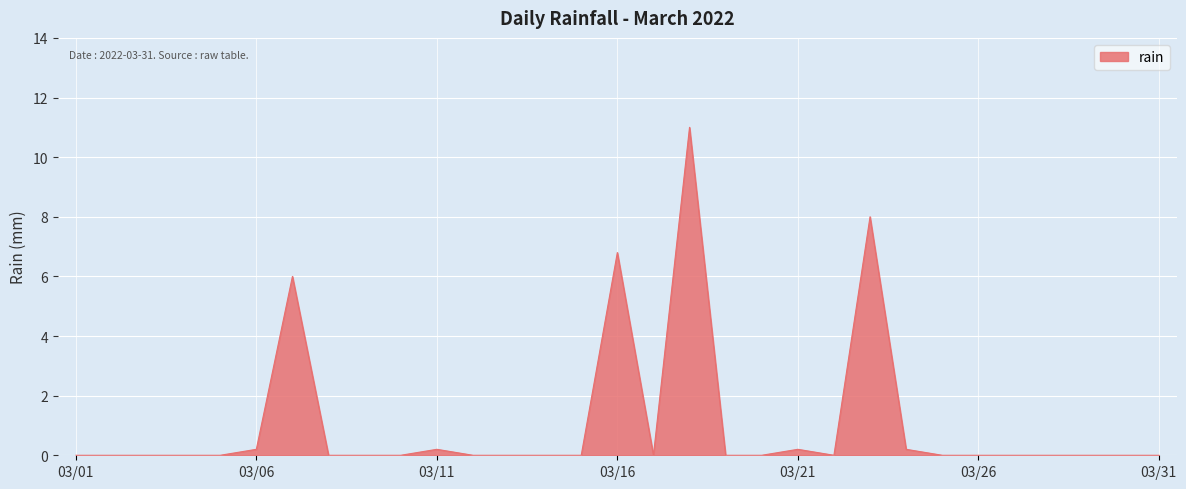

What is the greatest value displayed?

11.0